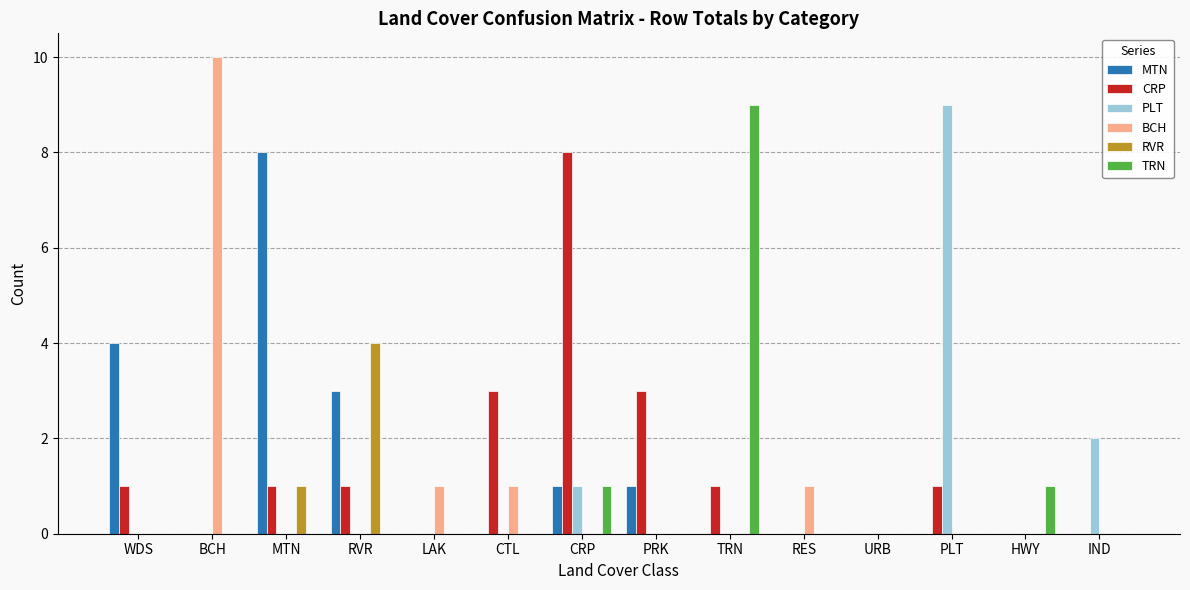

Reading left to right, transcribe all the data shown in this chart.

MTN: WDS=4	BCH=0	MTN=8	RVR=3	LAK=0	CTL=0	CRP=1	PRK=1	TRN=0	RES=0	URB=0	PLT=0	HWY=0	IND=0
CRP: WDS=1	BCH=0	MTN=1	RVR=1	LAK=0	CTL=3	CRP=8	PRK=3	TRN=1	RES=0	URB=0	PLT=1	HWY=0	IND=0
PLT: WDS=0	BCH=0	MTN=0	RVR=0	LAK=0	CTL=0	CRP=1	PRK=0	TRN=0	RES=0	URB=0	PLT=9	HWY=0	IND=2
BCH: WDS=0	BCH=10	MTN=0	RVR=0	LAK=1	CTL=1	CRP=0	PRK=0	TRN=0	RES=1	URB=0	PLT=0	HWY=0	IND=0
RVR: WDS=0	BCH=0	MTN=1	RVR=4	LAK=0	CTL=0	CRP=0	PRK=0	TRN=0	RES=0	URB=0	PLT=0	HWY=0	IND=0
TRN: WDS=0	BCH=0	MTN=0	RVR=0	LAK=0	CTL=0	CRP=1	PRK=0	TRN=9	RES=0	URB=0	PLT=0	HWY=1	IND=0